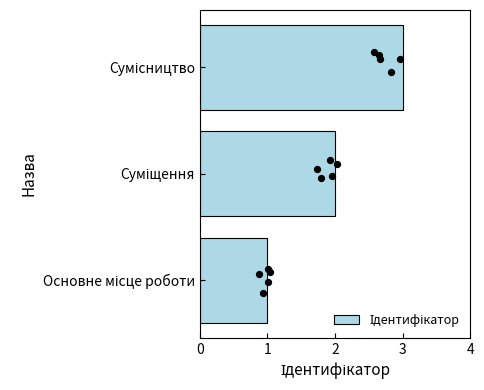

Approximately how many times larger is the value at Суміщення compared to Основне місце роботи?

2.0